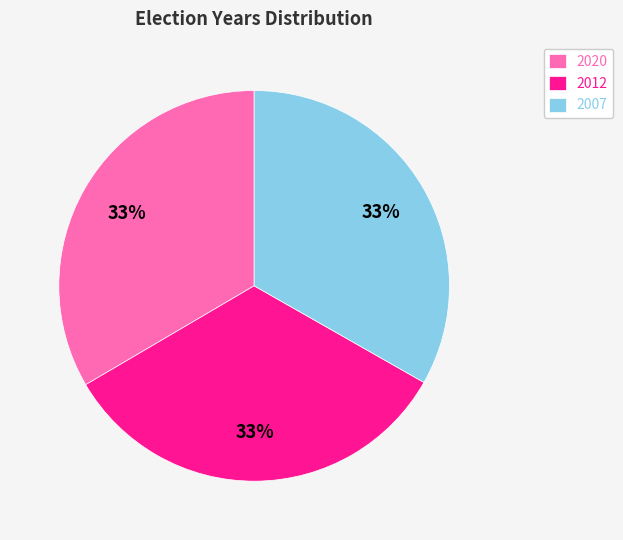

How many segments does this pie chart have?

3